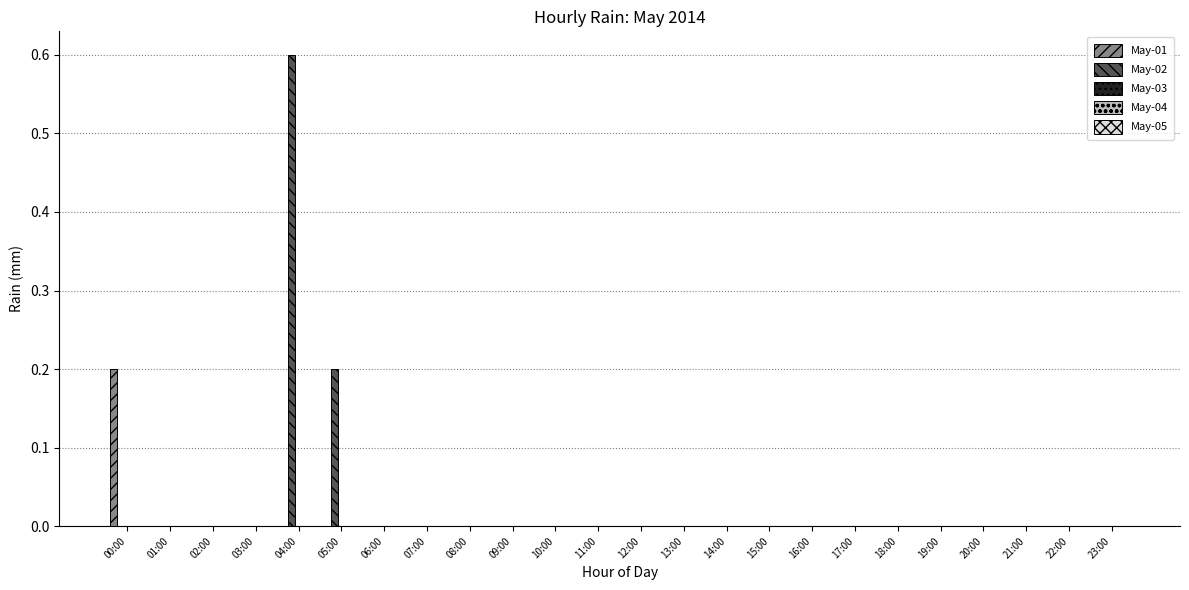

At which category is the sum across all series the highest?

04:00